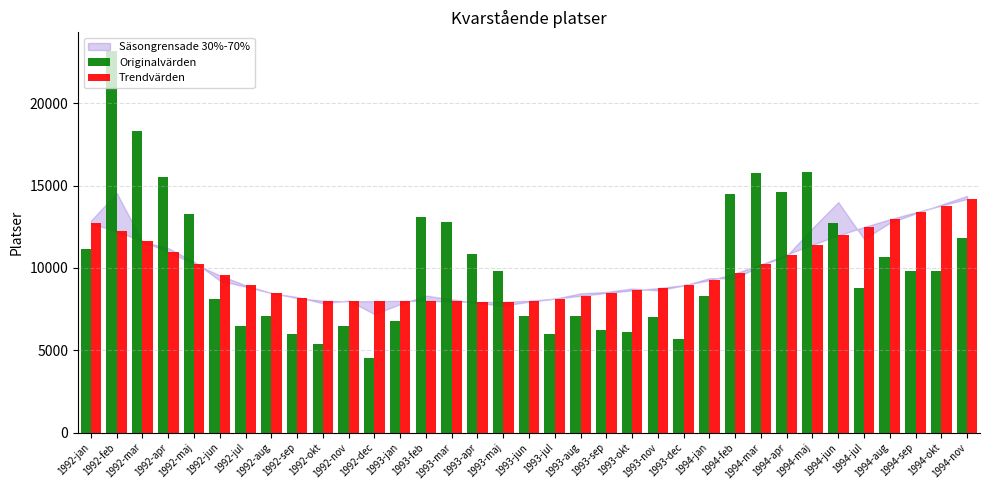

List the series in order of their peak value, lowest first.

Trendvärden, Originalvärden